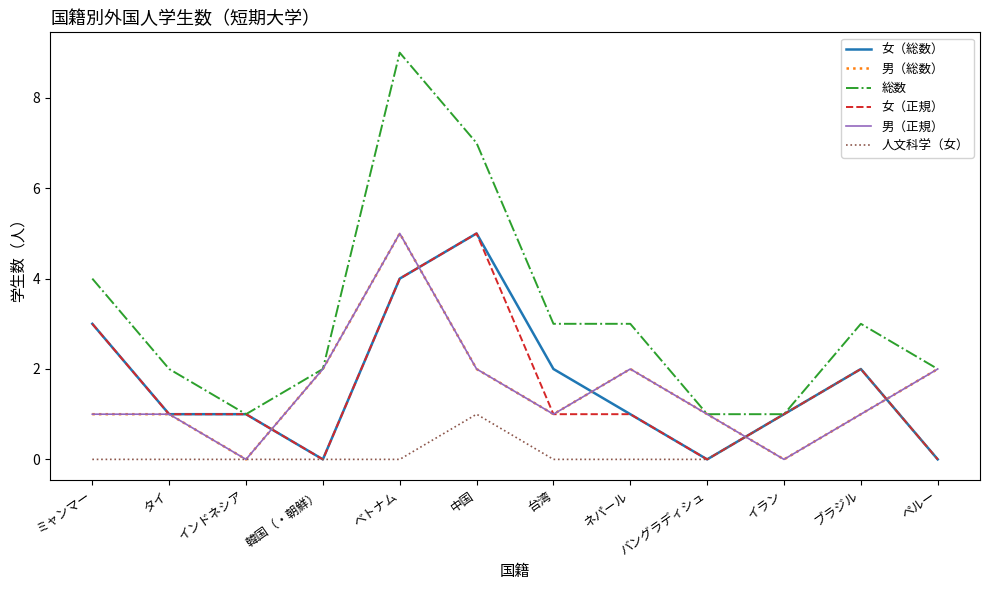

Does the chart display data point markers on the line(s)?

No